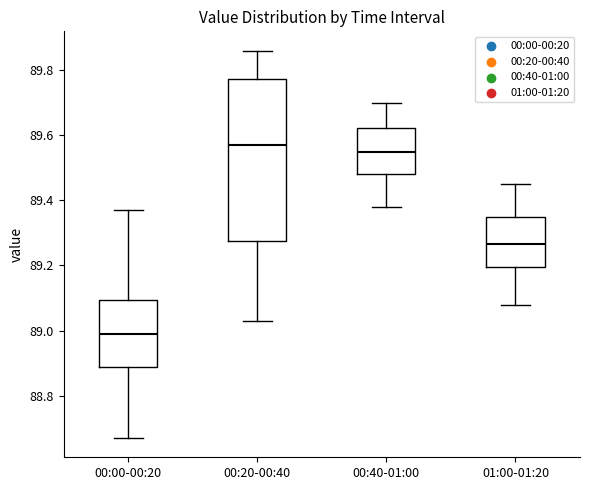

Reading left to right, read every box against the y-axis: the position of its median line, the range the box covers, and the ends of its whiskers. The values are not printed on the chart, so give them approximately, as read against the axis.

00:00-00:20: median 89.00, box 88.88 to 89.10, whiskers 88.68 to 89.38
00:20-00:40: median 89.58, box 89.28 to 89.78, whiskers 89.04 to 89.86
00:40-01:00: median 89.56, box 89.48 to 89.62, whiskers 89.38 to 89.70
01:00-01:20: median 89.26, box 89.20 to 89.36, whiskers 89.08 to 89.46